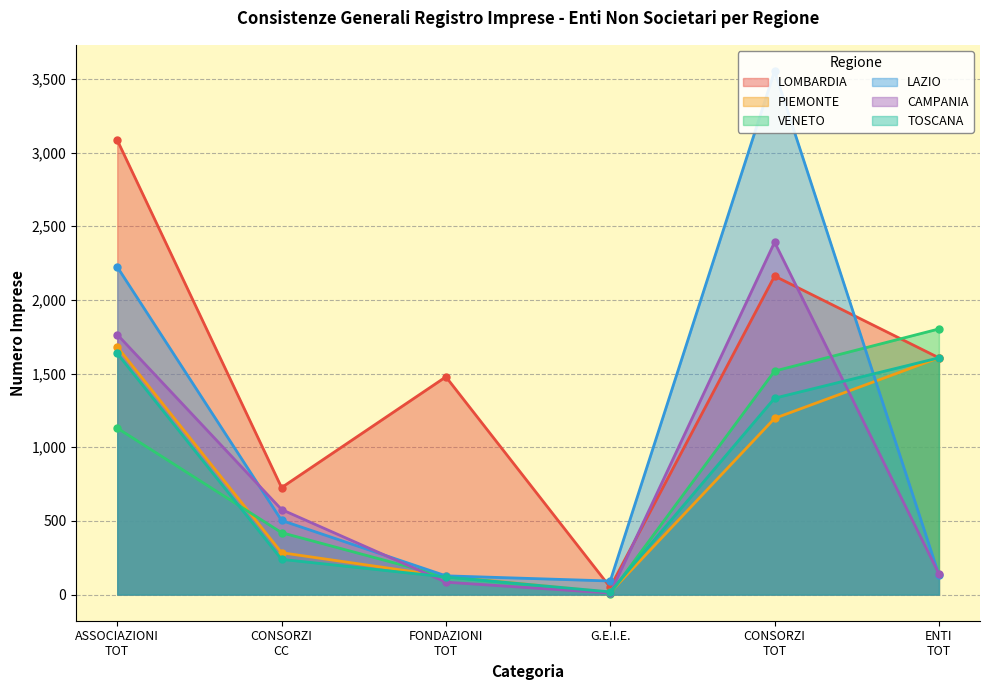

Reading left to right, extract all data points from this chart.

LOMBARDIA: 3085	726	1478	49	2162	1607
PIEMONTE: 1682	284	123	15	1196	1607
VENETO: 1130	420	121	7	1517	1803
LAZIO: 2224	503	127	92	3554	133
CAMPANIA: 1765	577	84	10	2392	141
TOSCANA: 1637	239	119	18	1333	1607